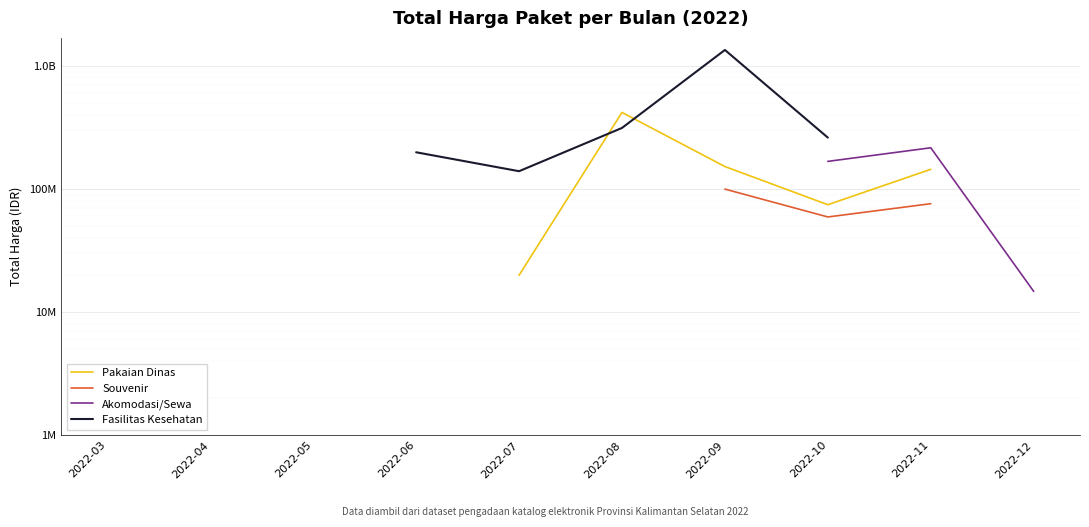

How many categories are shown in the chart?

10